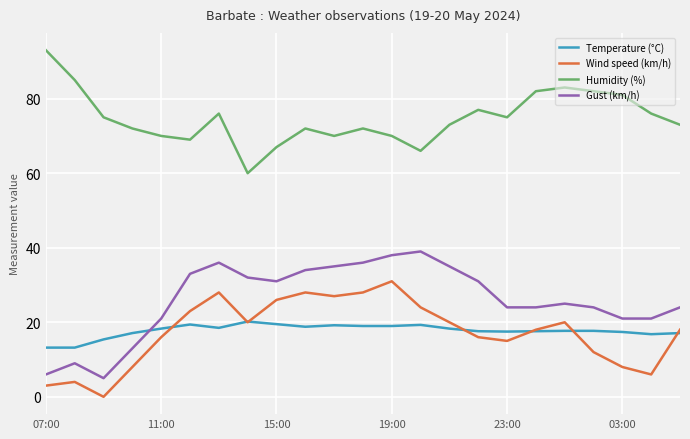

How many lines are shown in the chart?

4